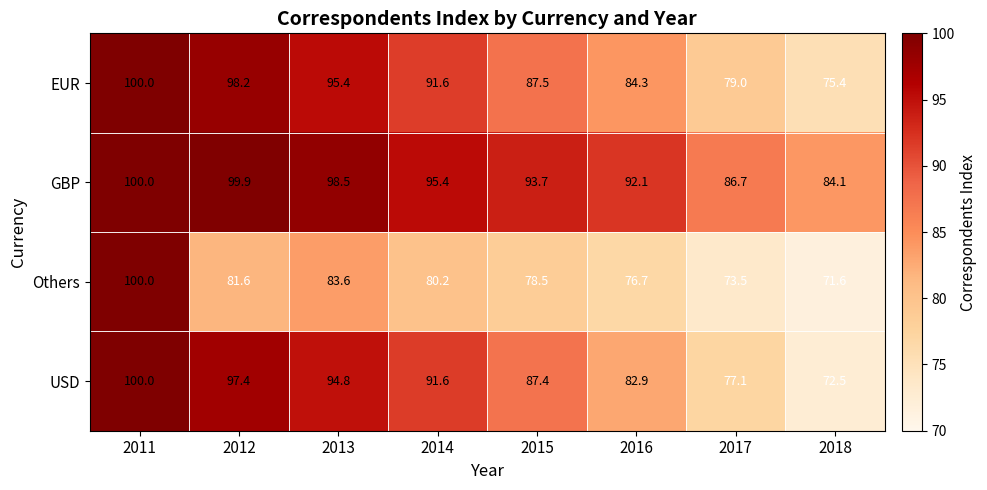

What is the maximum value shown in the chart?

100.0